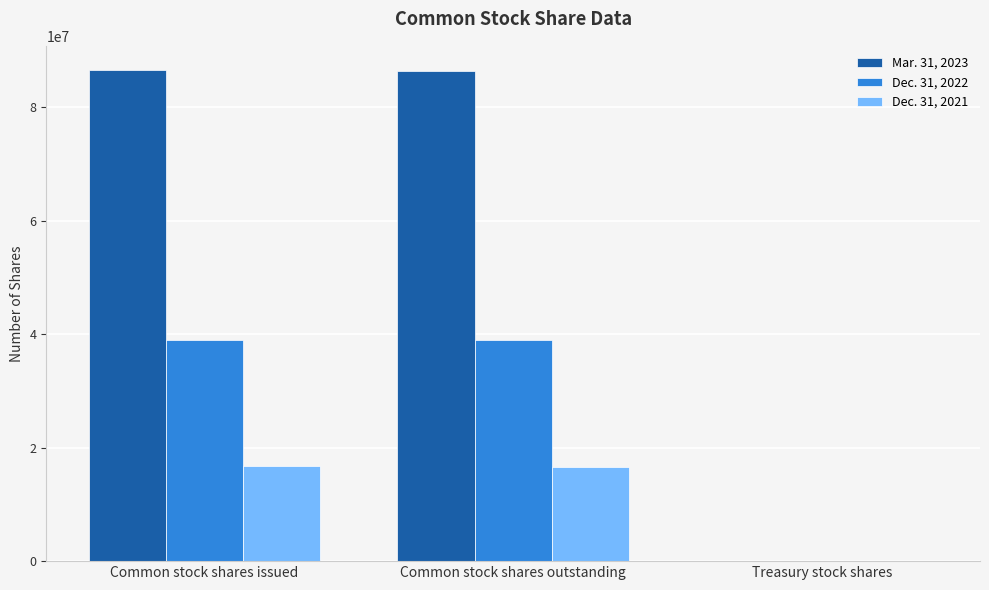

What is the total value across all series at Common stock shares issued?

142287210